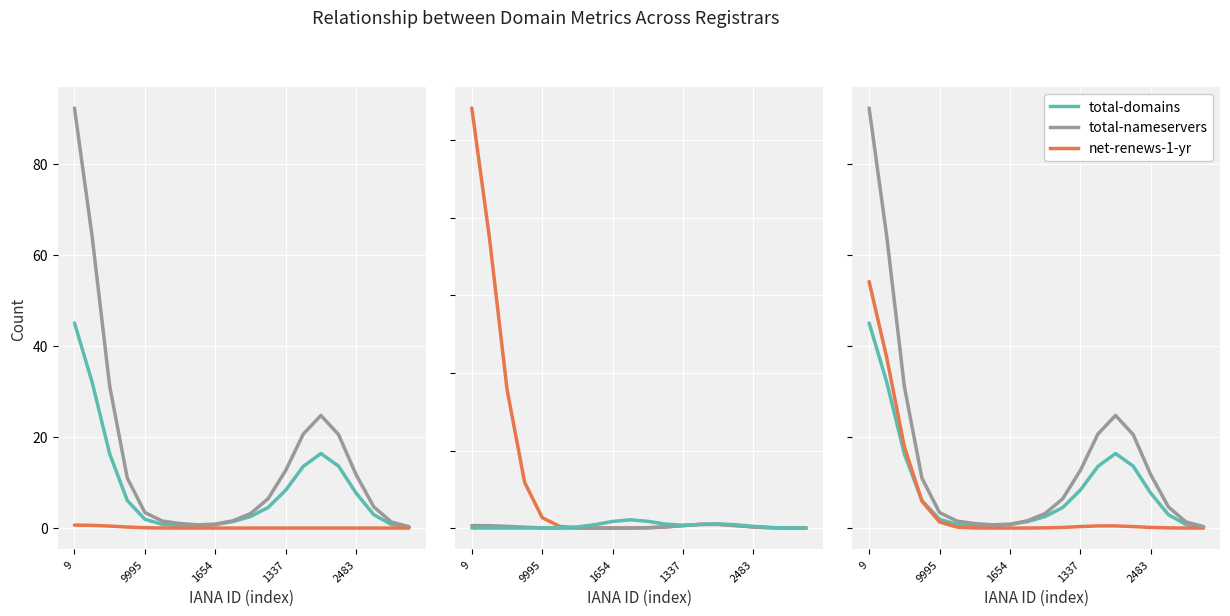

True or false: net-renews-1-yr and deleted-domains-nograce intersect in this chart.

True